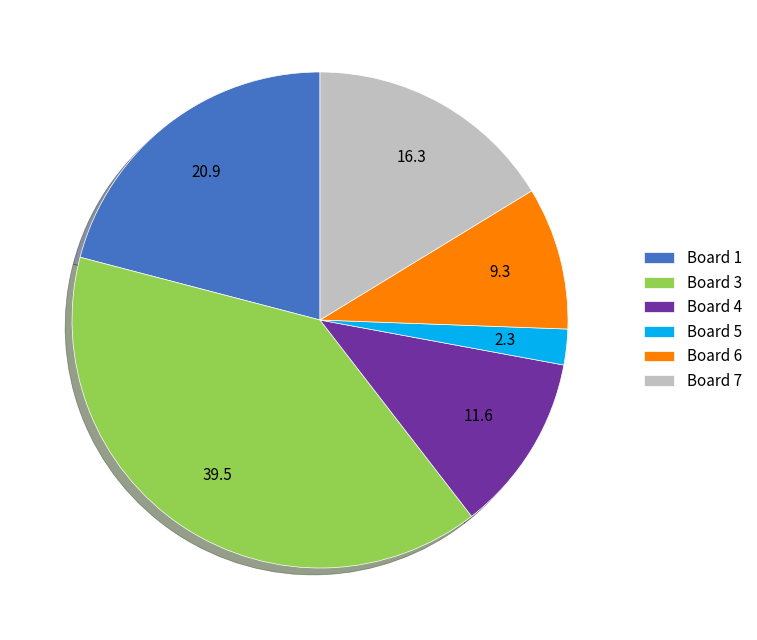

Do Board 3 and Board 4 together represent more than half of the pie?

Yes